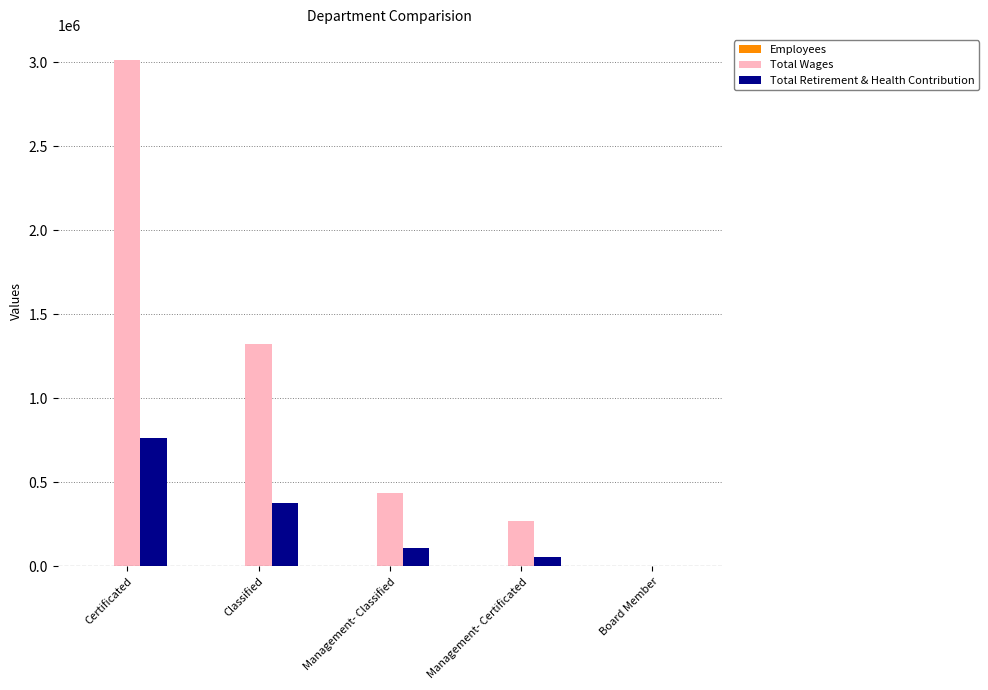

How many positive values does the Total Retirement & Health Contribution series have?

4